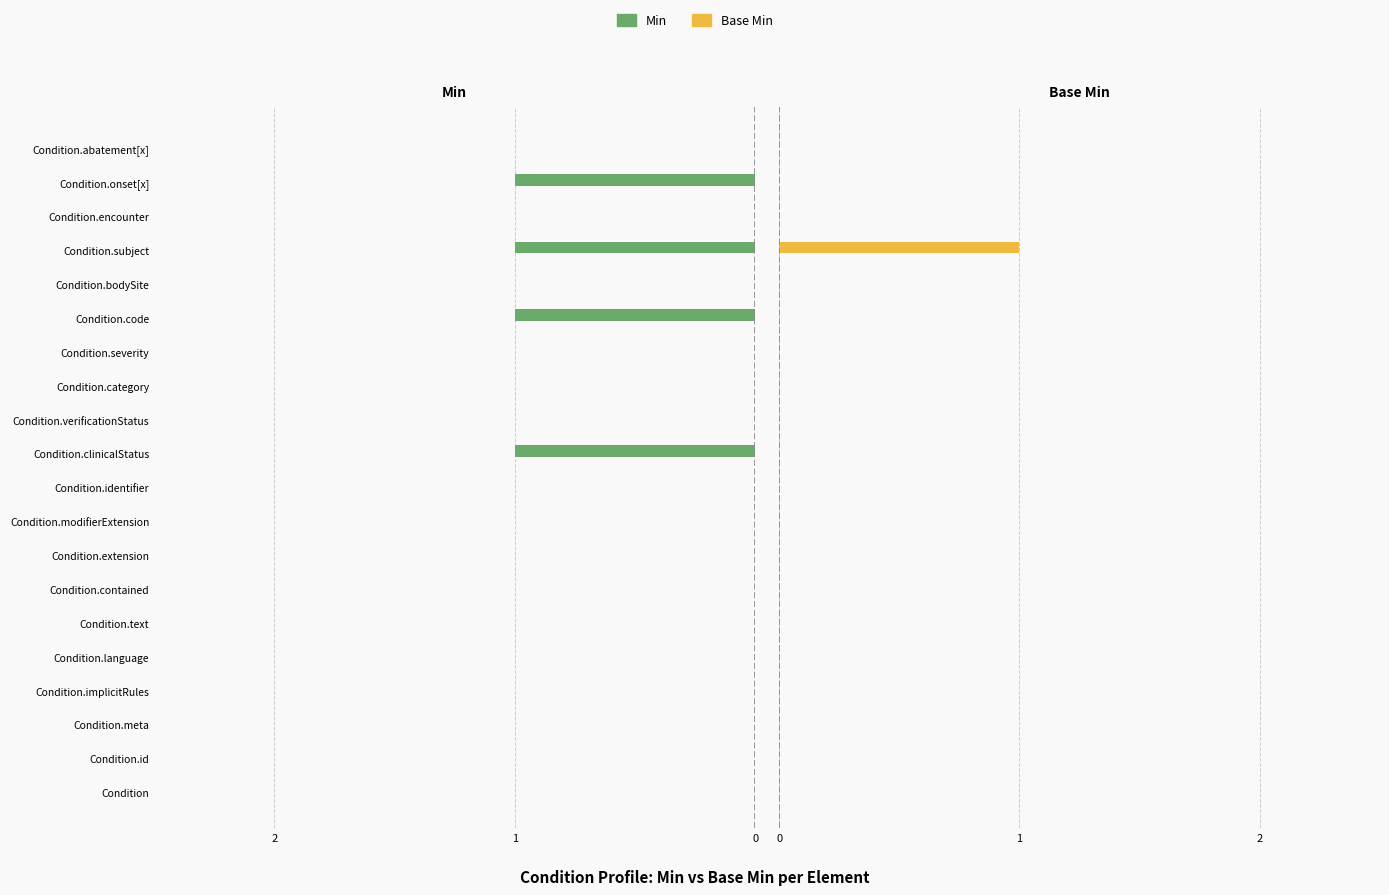

Are the bars horizontal?

Yes